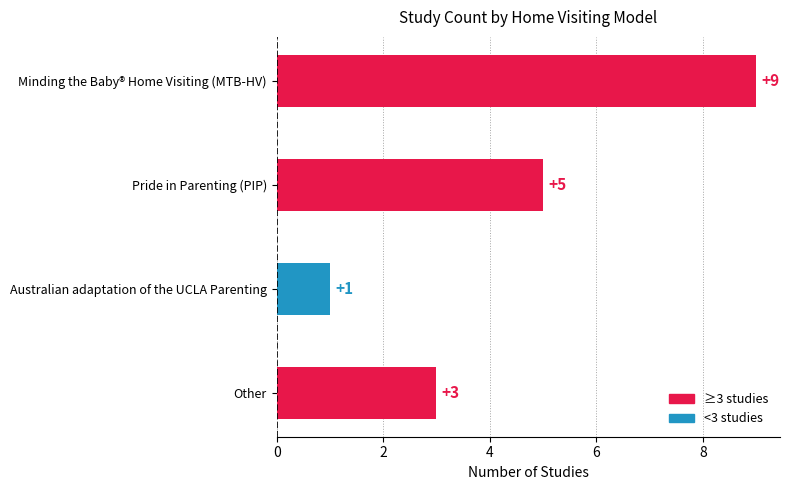

Which has a higher value, Minding the Baby® Home Visiting (MTB-HV) or Other?

Minding the Baby® Home Visiting (MTB-HV)